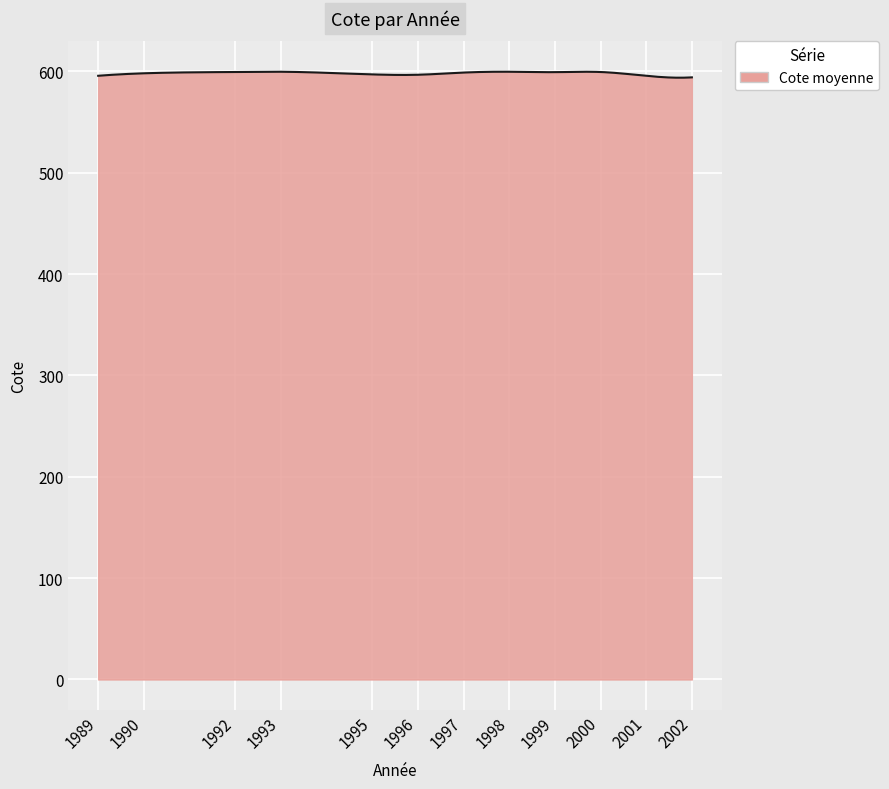

What is the difference between the maximum and minimum values?

5.9